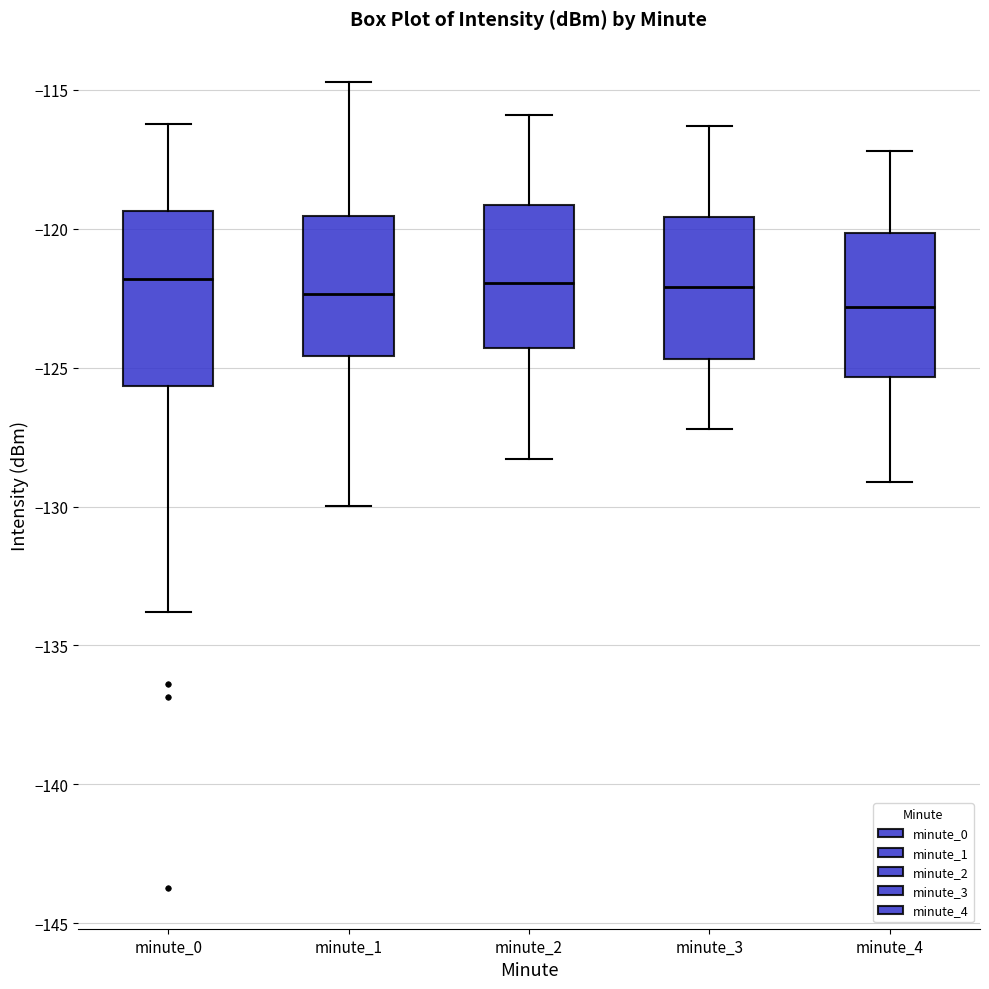

Reading left to right, read every box against the y-axis: the position of its median line, the range the box covers, and the ends of its whiskers. The values are not printed on the chart, so give them approximately, as read against the axis.

minute_0: median -122.0, box -125.5 to -119.5, whiskers -134.0 to -116.0
minute_1: median -122.5, box -124.5 to -119.5, whiskers -130.0 to -114.5
minute_2: median -122.0, box -124.5 to -119.0, whiskers -128.5 to -116.0
minute_3: median -122.0, box -124.5 to -119.5, whiskers -127.0 to -116.5
minute_4: median -123.0, box -125.5 to -120.0, whiskers -129.0 to -117.0